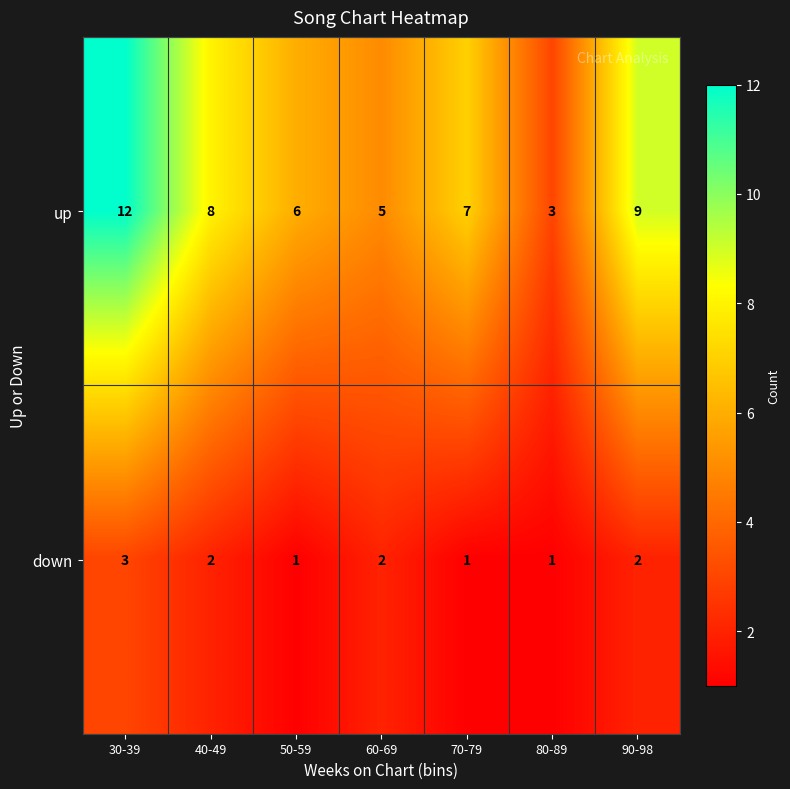

True or false: up has a value of 3 at 40-49.

False